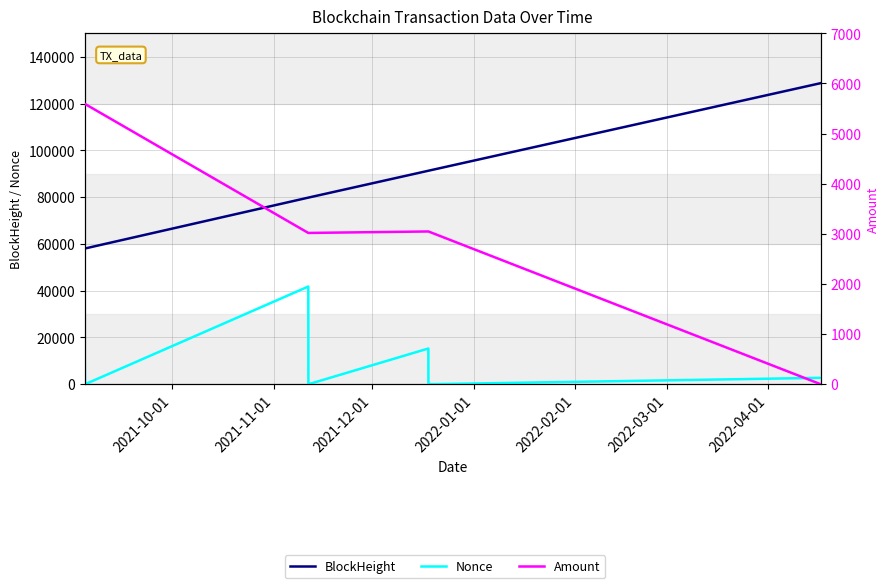

What is the label of the 5th point from the left?

2022-02-01